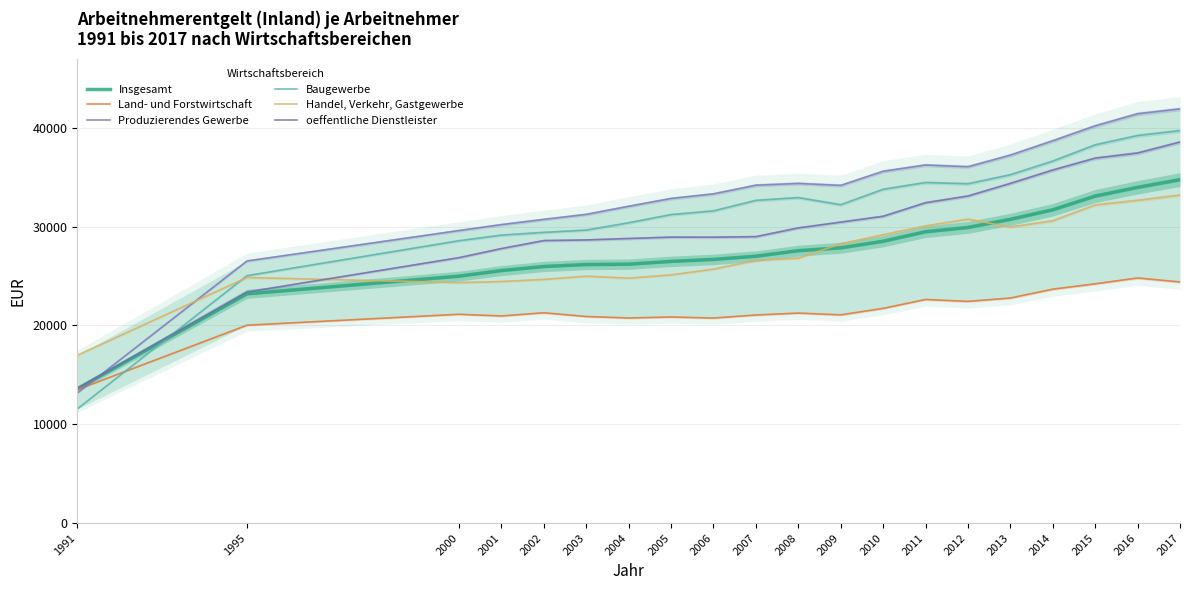

Does the chart display data point markers on the line(s)?

No